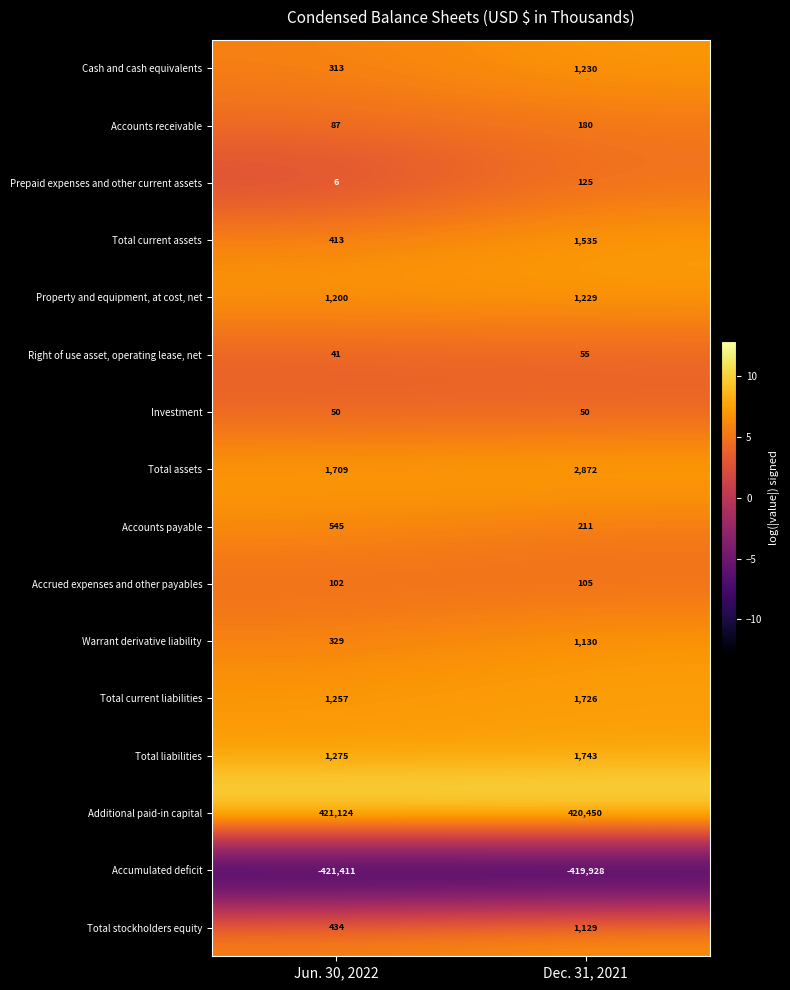

At which label is Total liabilities closest to 1509?

Jun. 30, 2022